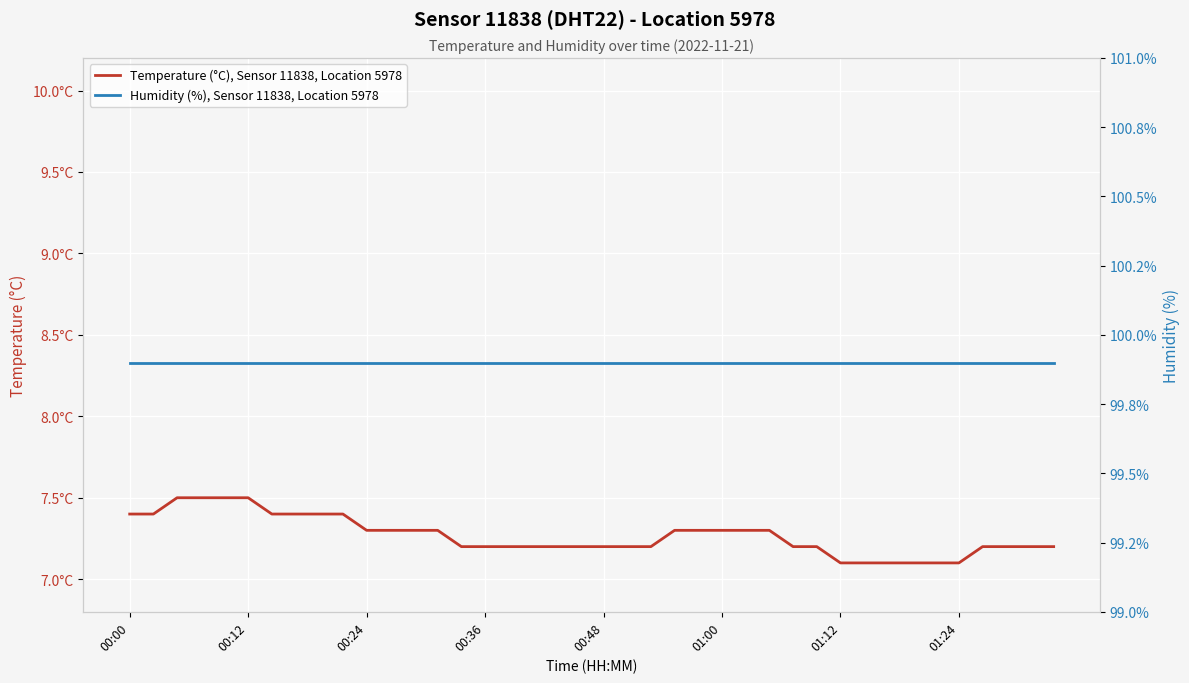

Which label corresponds to the largest value in the chart?

00:00